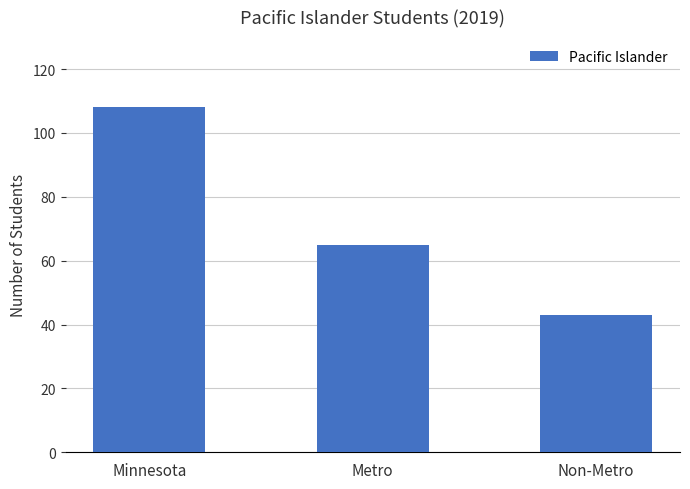

Is it true that the value at Minnesota is 159?

False